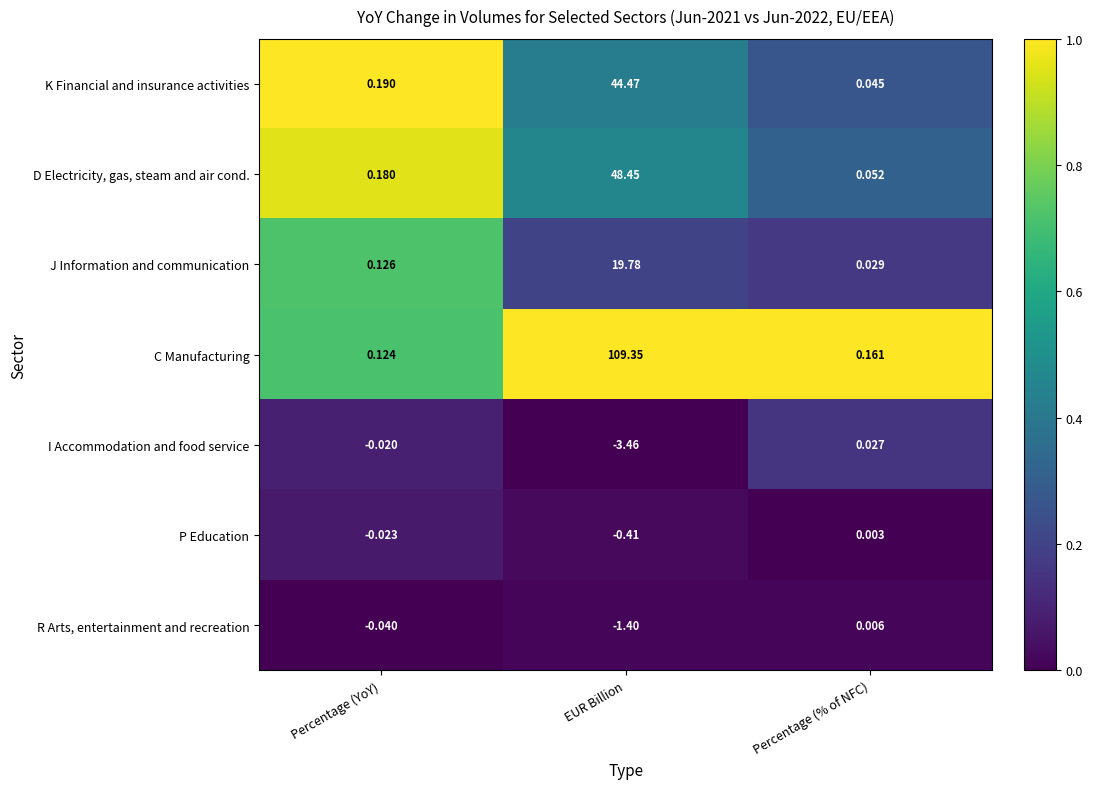

Which series changed the most between Percentage (YoY) and Percentage (% of NFC)?

K Financial and insurance activities